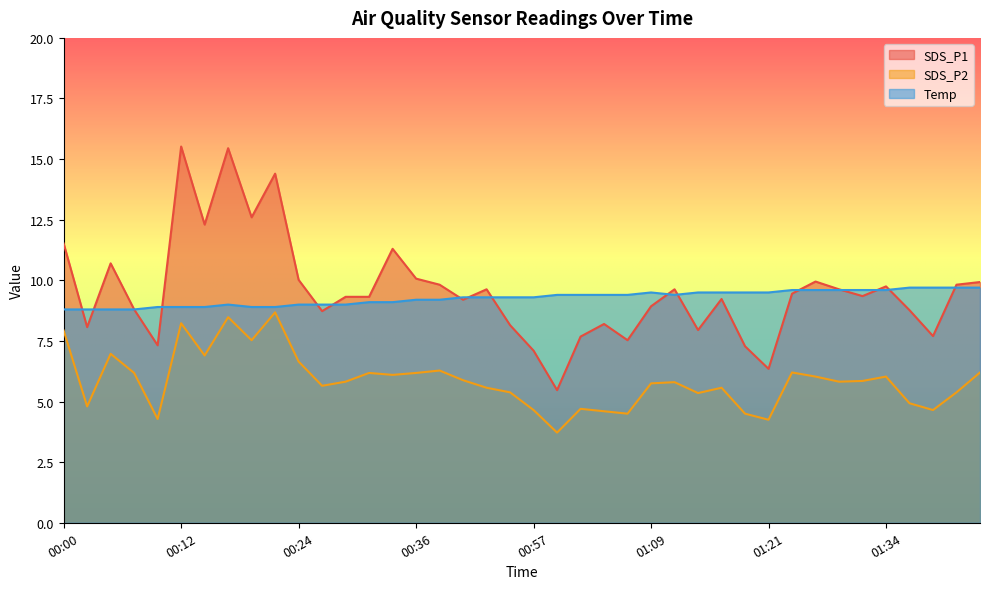

What is the smallest value displayed?

3.7